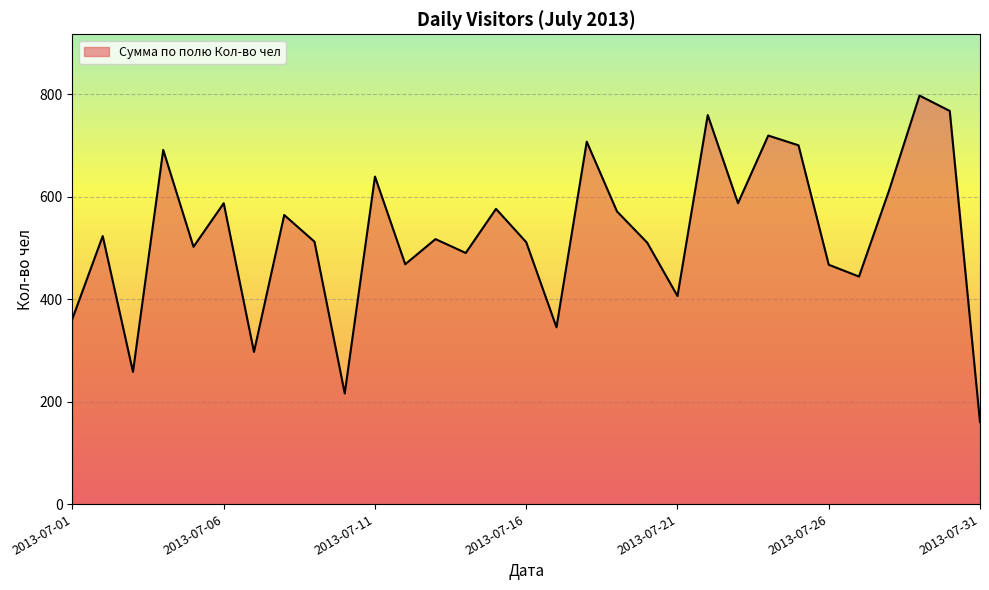

What is the difference between the maximum and minimum values?

637